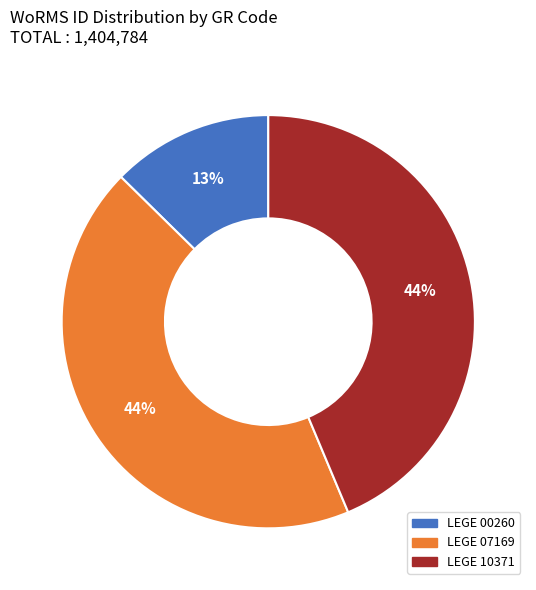

What is the smallest slice in the pie chart?

LEGE 00260